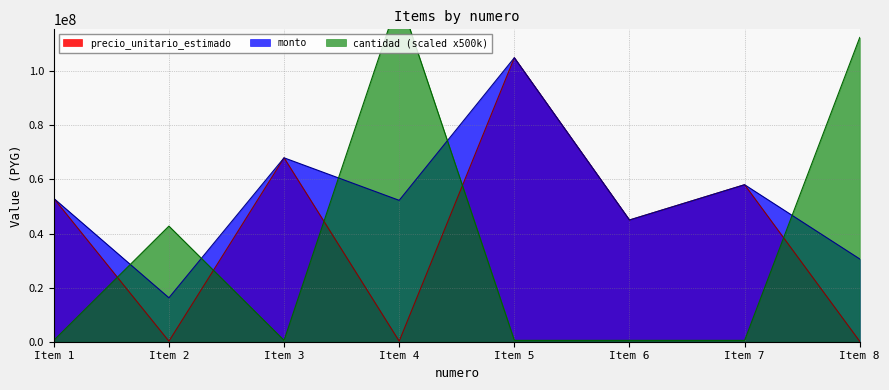

The value of monto at Item 6 is 45000000. True or false?

True